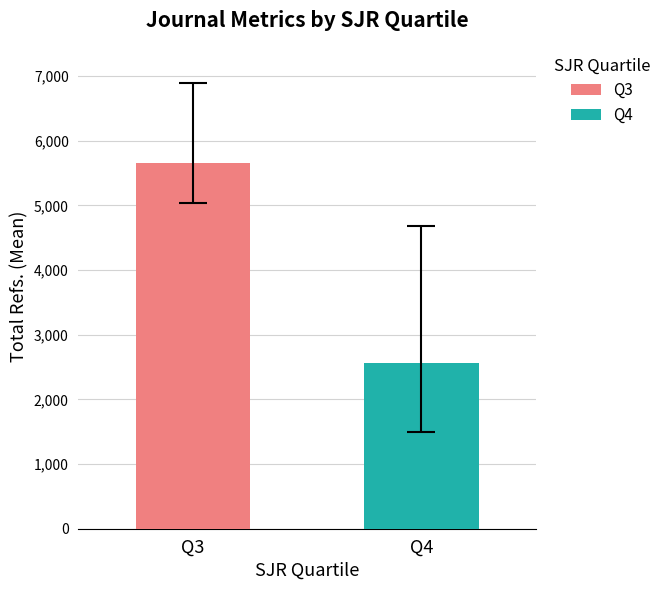

List the series in order of their peak value, lowest first.

Q4, Q3